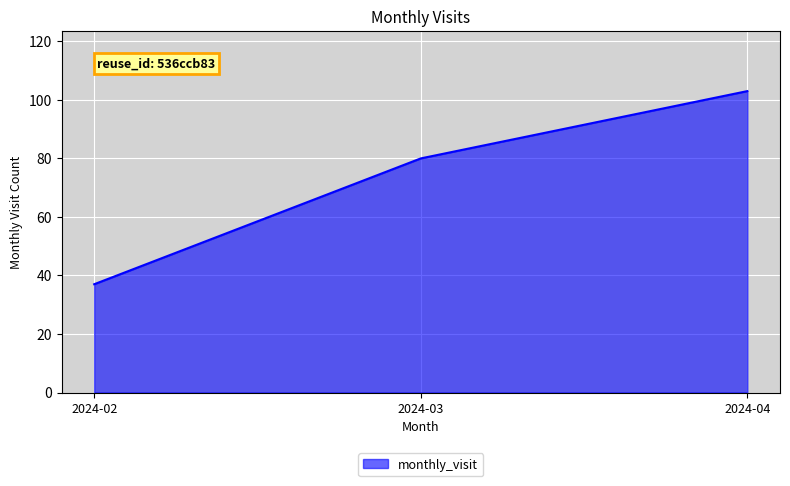

How many distinct data groups are displayed?

1